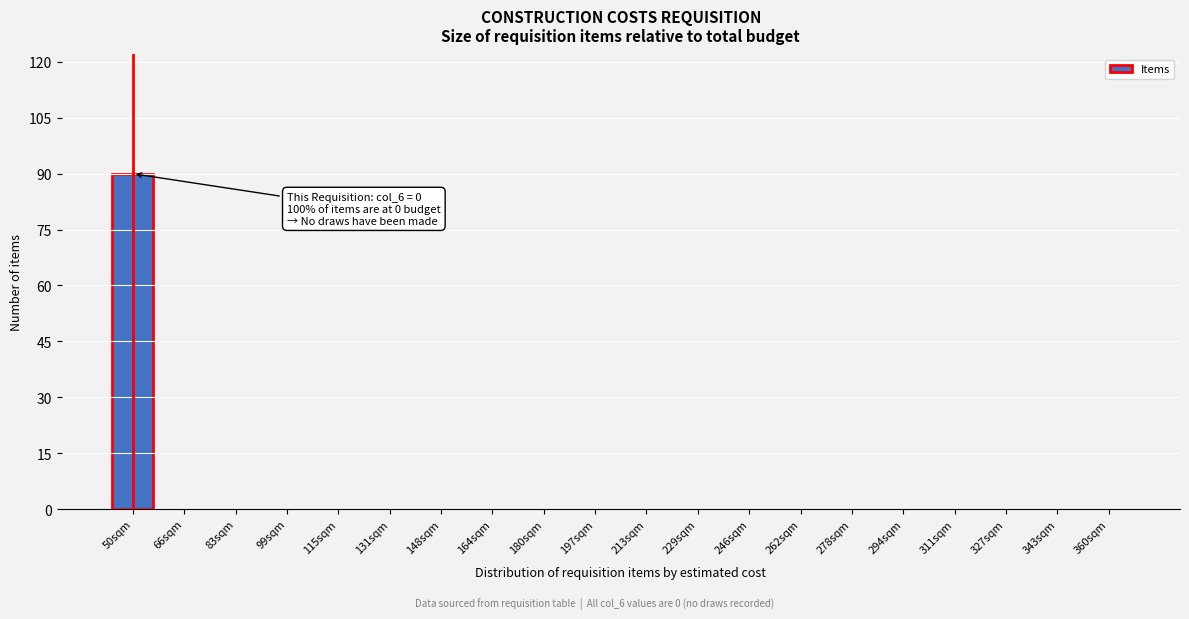

What is the sum of all values?

90